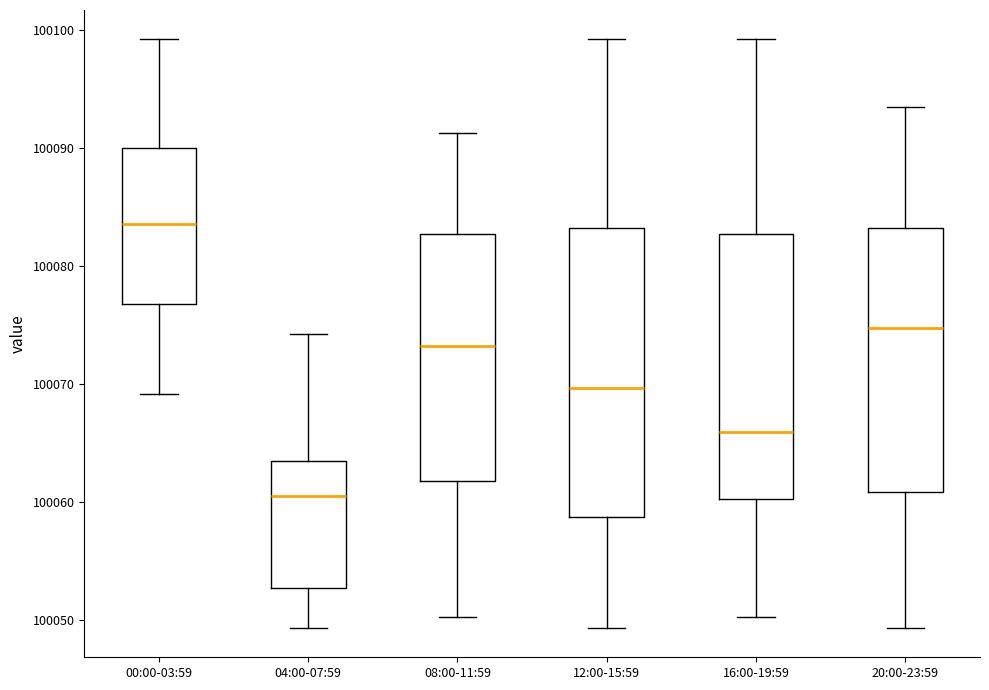

Which box has the lowest median line?

04:00-07:59